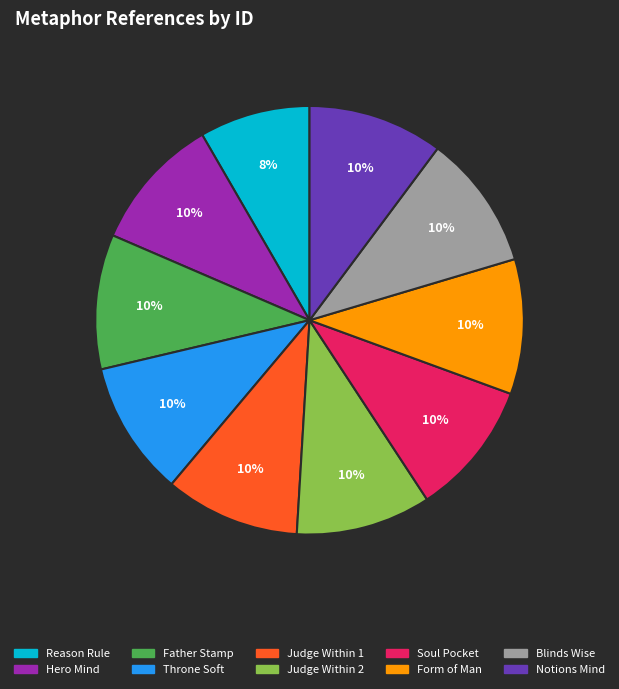

To the nearest percent, what is the difference between the largest and smallest slice percentages?

2%